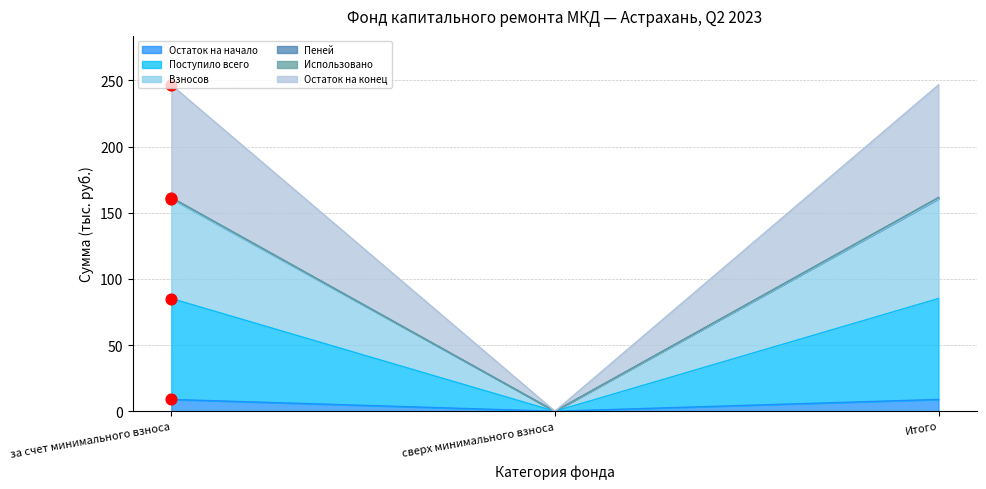

Which series contains the lowest Y value?

Остаток на начало